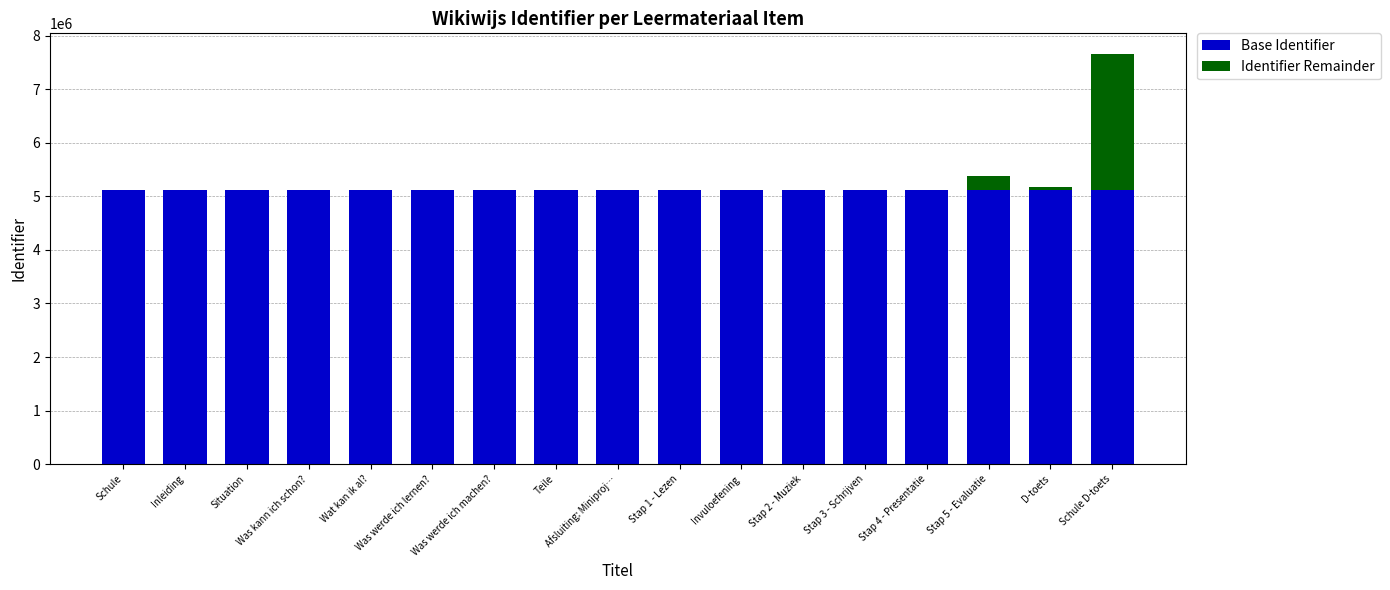

At which category is the sum across all series the highest?

Schule D-toets